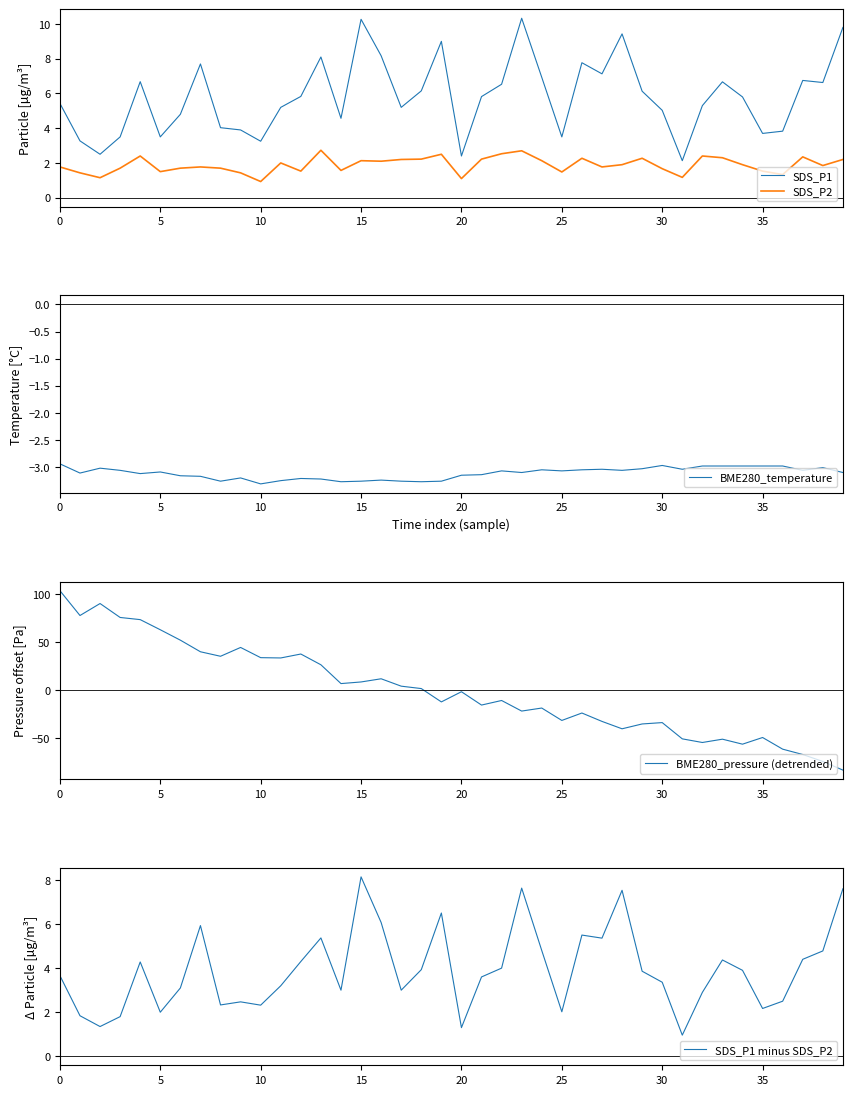

What is the label of the 21st point from the left?

20